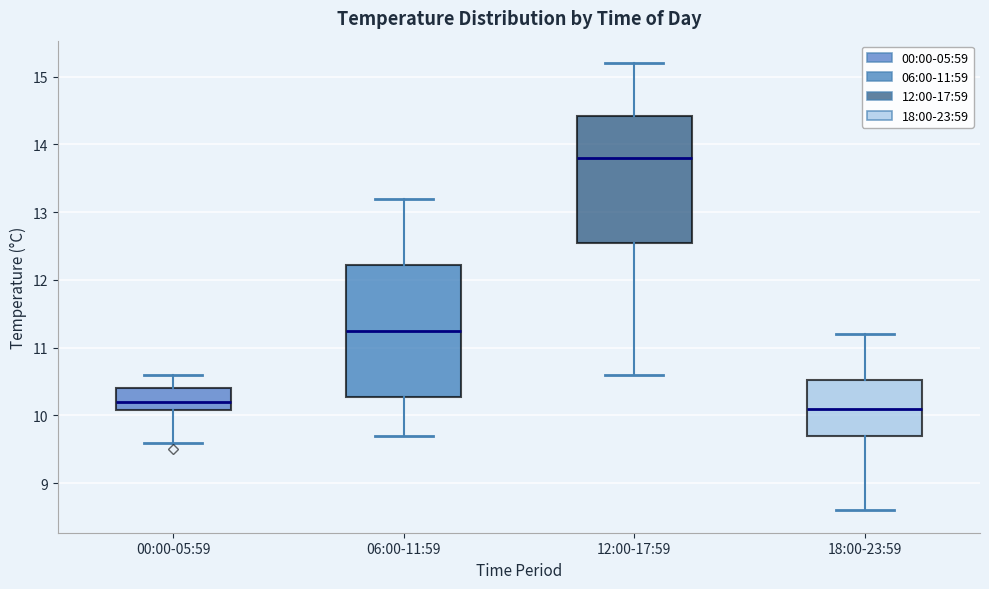

Which box's median line is the highest?

12:00-17:59